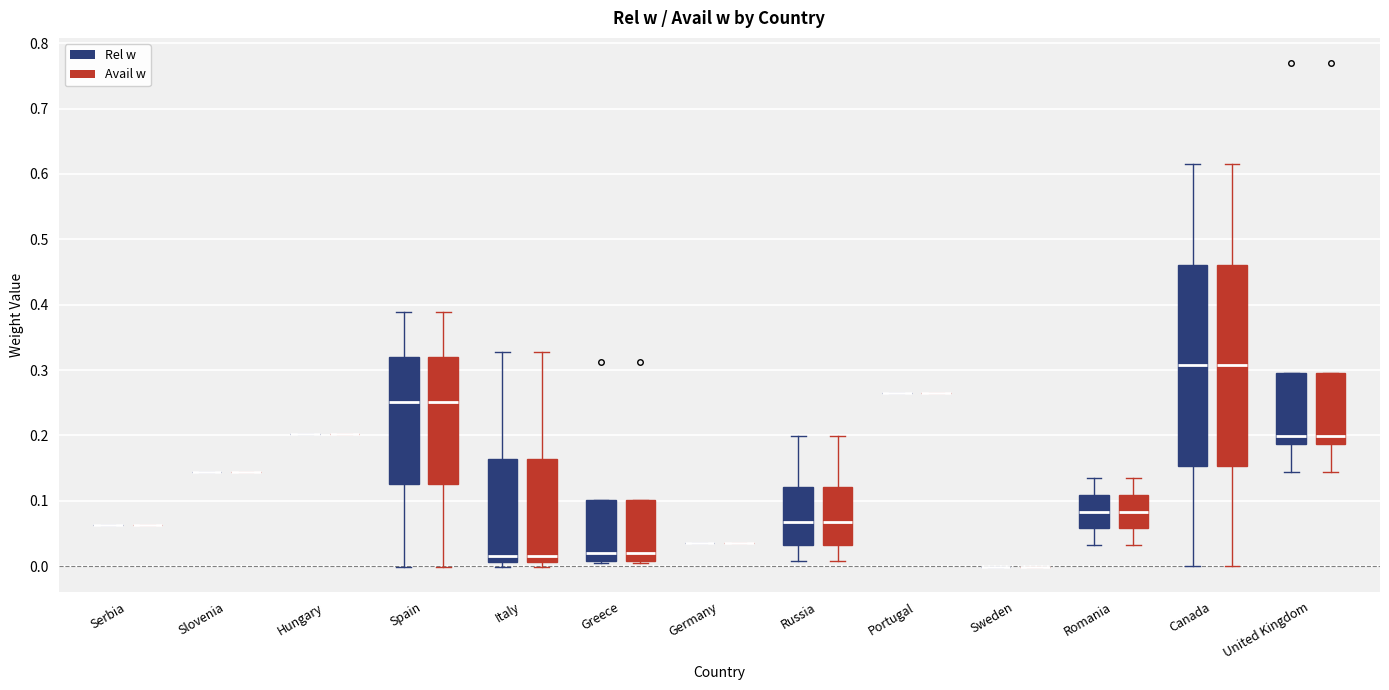

Reading left to right, read every box against the y-axis: the position of its median line, the range the box covers, and the ends of its whiskers. The values are not printed on the chart, so give them approximately, as read against the axis.

Serbia (Rel w): box collapsed to a line at 0.06, whiskers 0.06 to 0.06
Serbia (Avail w): box collapsed to a line at 0.06, whiskers 0.06 to 0.06
Slovenia (Rel w): box collapsed to a line at 0.14, whiskers 0.14 to 0.14
Slovenia (Avail w): box collapsed to a line at 0.14, whiskers 0.14 to 0.14
Hungary (Rel w): box collapsed to a line at 0.20, whiskers 0.20 to 0.20
Hungary (Avail w): box collapsed to a line at 0.20, whiskers 0.20 to 0.20
Spain (Rel w): median 0.25, box 0.13 to 0.32, whiskers 0.00 to 0.39
Spain (Avail w): median 0.25, box 0.13 to 0.32, whiskers 0.00 to 0.39
Italy (Rel w): median 0.02, box 0.01 to 0.16, whiskers 0.00 to 0.33
Italy (Avail w): median 0.02, box 0.01 to 0.16, whiskers 0.00 to 0.33
Greece (Rel w): median 0.02, box 0.01 to 0.10, whiskers 0.00 to 0.10
Greece (Avail w): median 0.02, box 0.01 to 0.10, whiskers 0.00 to 0.10
Germany (Rel w): box collapsed to a line at 0.04, whiskers 0.04 to 0.04
Germany (Avail w): box collapsed to a line at 0.04, whiskers 0.04 to 0.04
Russia (Rel w): median 0.07, box 0.03 to 0.12, whiskers 0.01 to 0.20
Russia (Avail w): median 0.07, box 0.03 to 0.12, whiskers 0.01 to 0.20
Portugal (Rel w): box collapsed to a line at 0.27, whiskers 0.27 to 0.27
Portugal (Avail w): box collapsed to a line at 0.27, whiskers 0.27 to 0.27
Sweden (Rel w): box collapsed to a line at 0.00, whiskers 0.00 to 0.00
Sweden (Avail w): box collapsed to a line at 0.00, whiskers 0.00 to 0.00
Romania (Rel w): median 0.08, box 0.06 to 0.11, whiskers 0.03 to 0.14
Romania (Avail w): median 0.08, box 0.06 to 0.11, whiskers 0.03 to 0.14
Canada (Rel w): median 0.31, box 0.15 to 0.46, whiskers 0.00 to 0.62
Canada (Avail w): median 0.31, box 0.15 to 0.46, whiskers 0.00 to 0.62
United Kingdom (Rel w): median 0.20, box 0.19 to 0.30, whiskers 0.14 to 0.30
United Kingdom (Avail w): median 0.20, box 0.19 to 0.30, whiskers 0.14 to 0.30